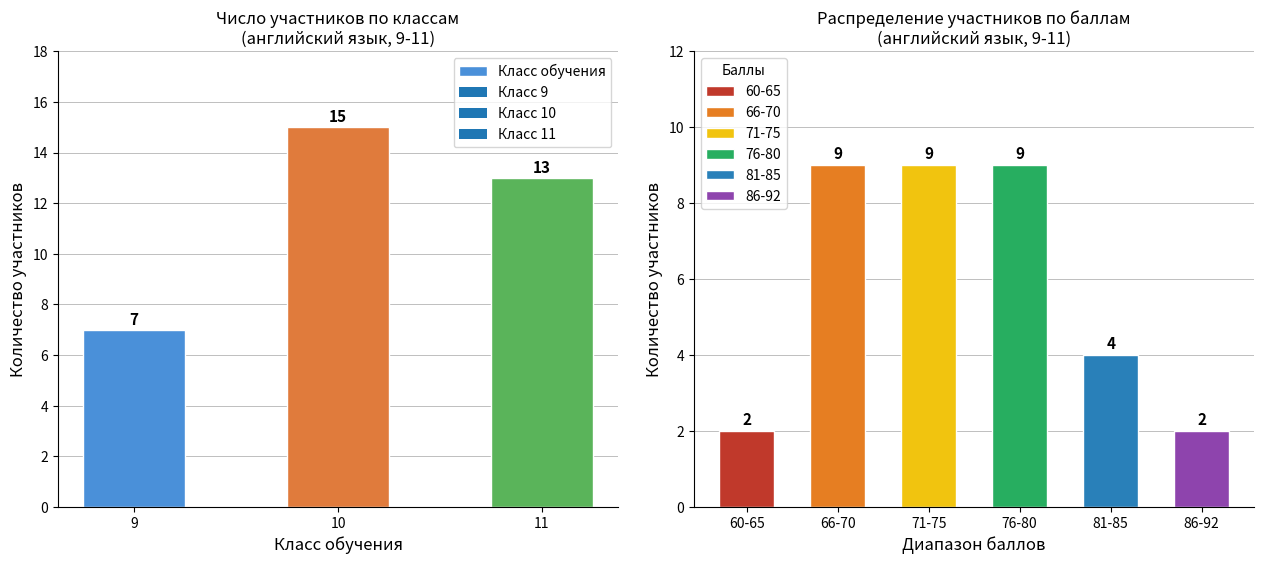

How many values are between 7 and 15?

3